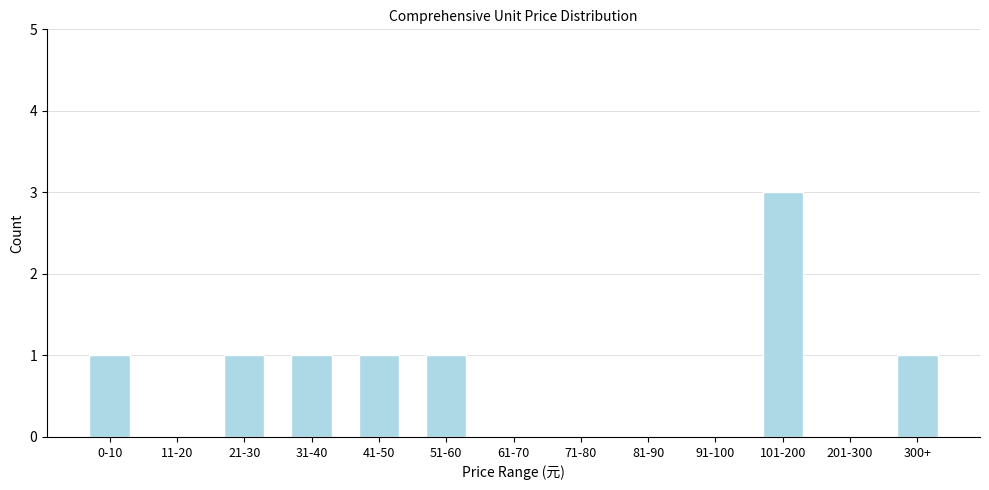

Reading left to right, list all the values displayed in this chart.

0-10=1	11-20=0	21-30=1	31-40=1	41-50=1	51-60=1	61-70=0	71-80=0	81-90=0	91-100=0	101-200=3	201-300=0	300+=1